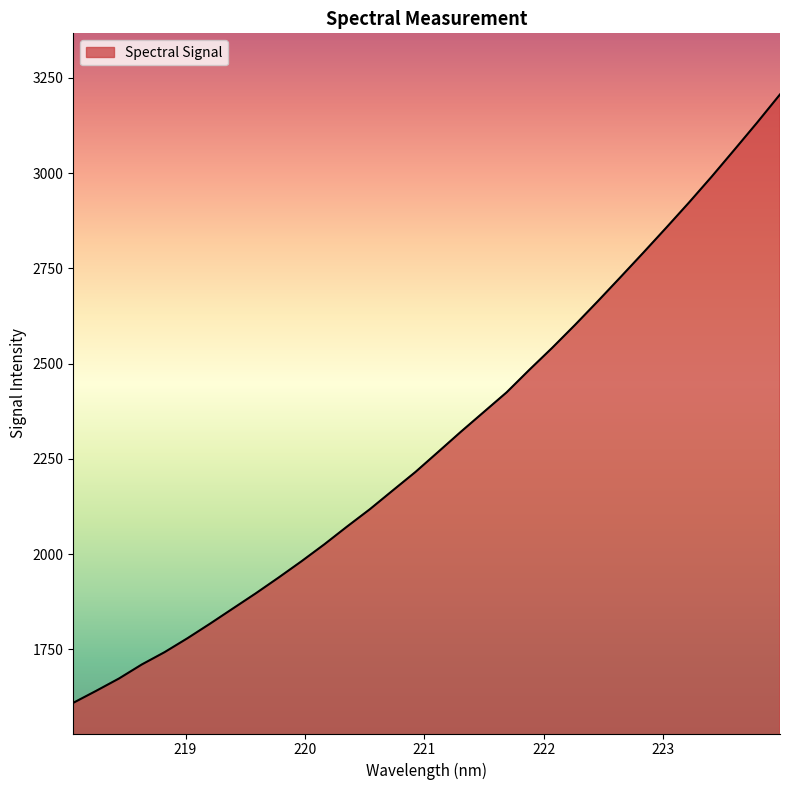

What is the minimum value shown in the chart?

1609.9